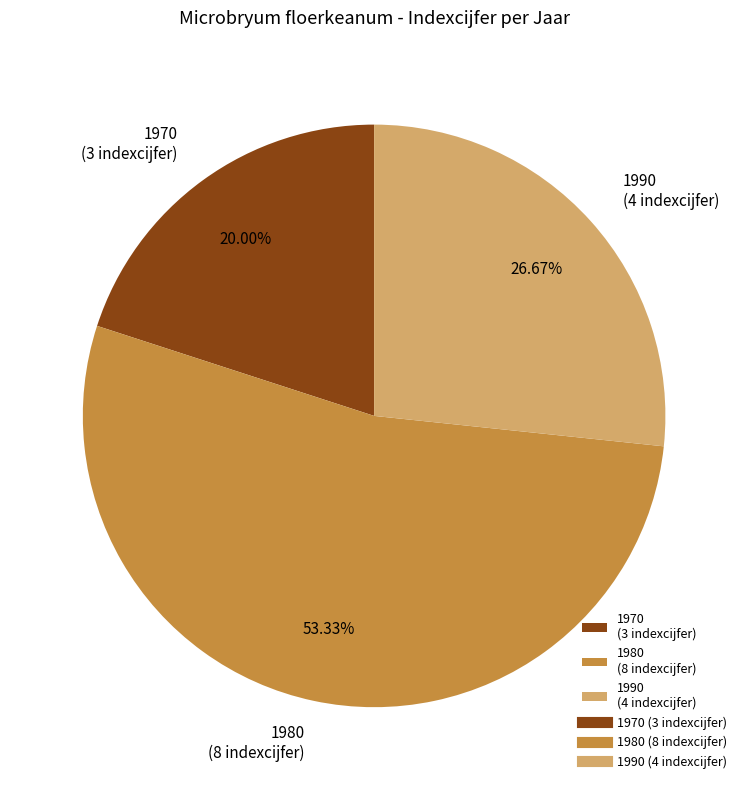

How many segments does this pie chart have?

3